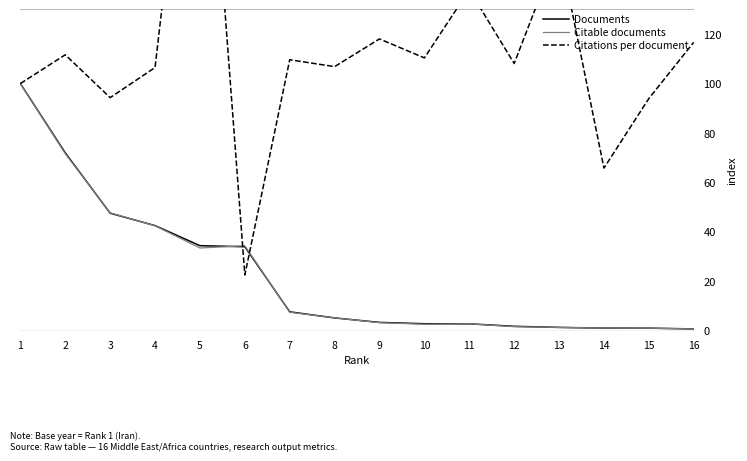

The Documents series shows 71.9 at 2. True or false?

True